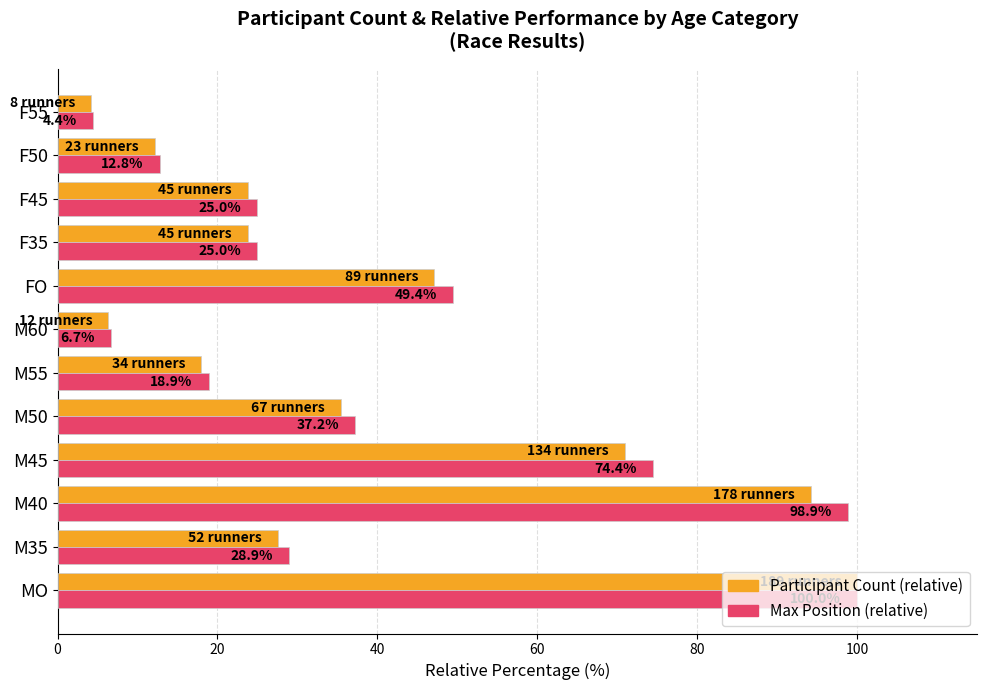

At M50, list the series in order from largest to smallest.

Max Position (relative), Participant Count (relative)